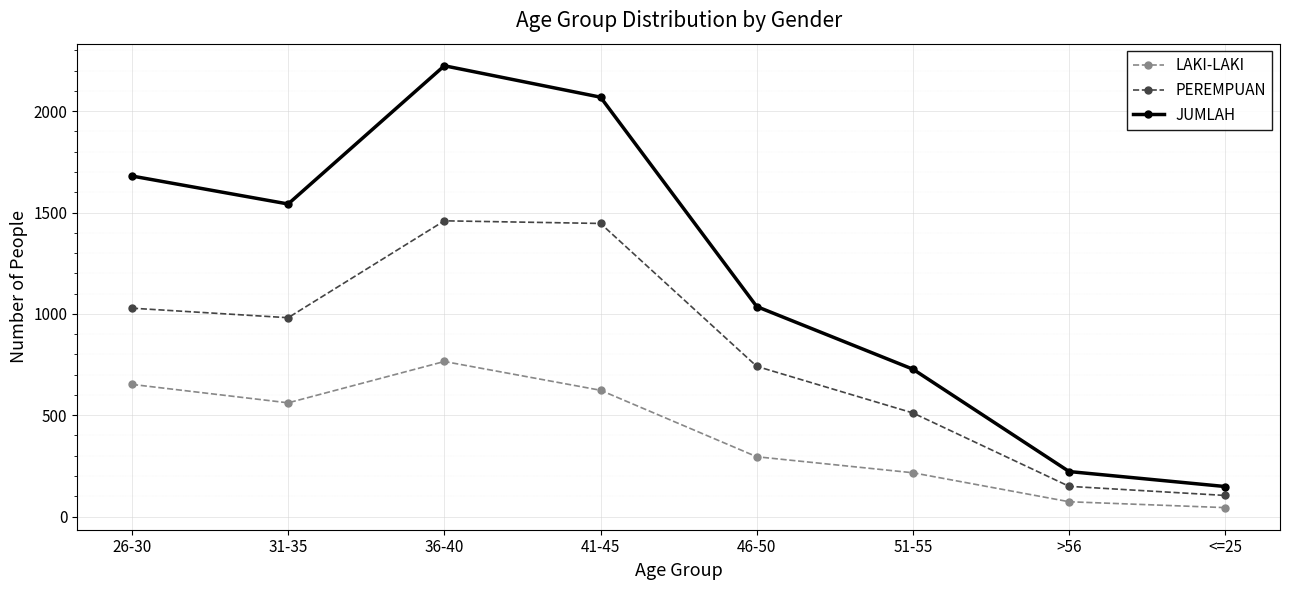

What is the label of the 8th point from the left?

<=25